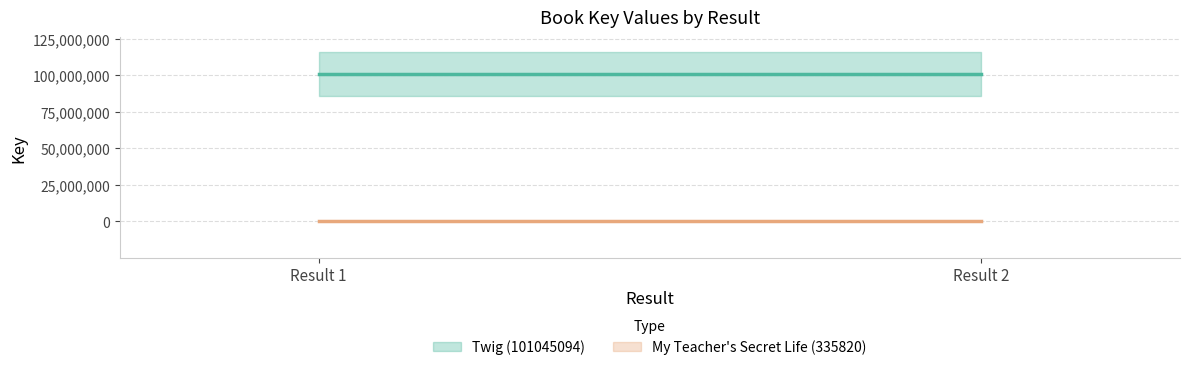

What are all the series names shown in the legend?

Twig (101045094), My Teacher's Secret Life (335820)